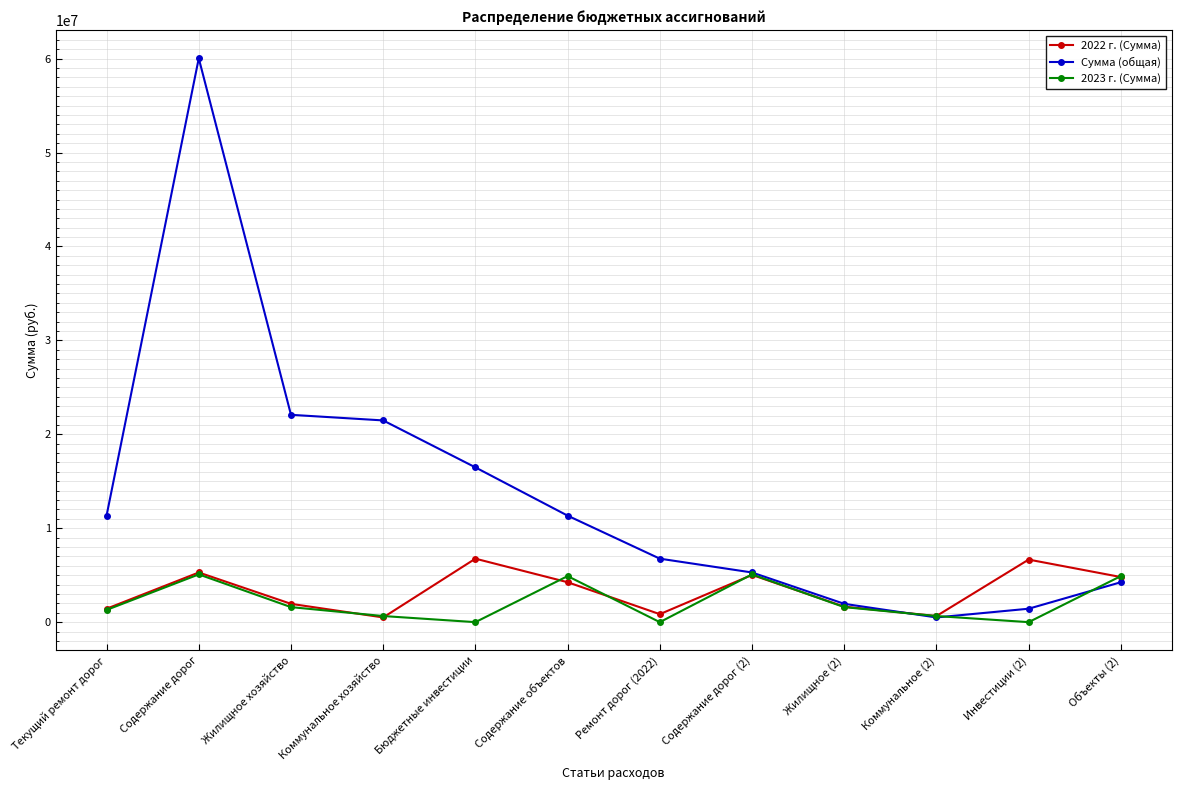

What is the value of the 2022 г. (Сумма) point at the 12th from the left?

4803000.0